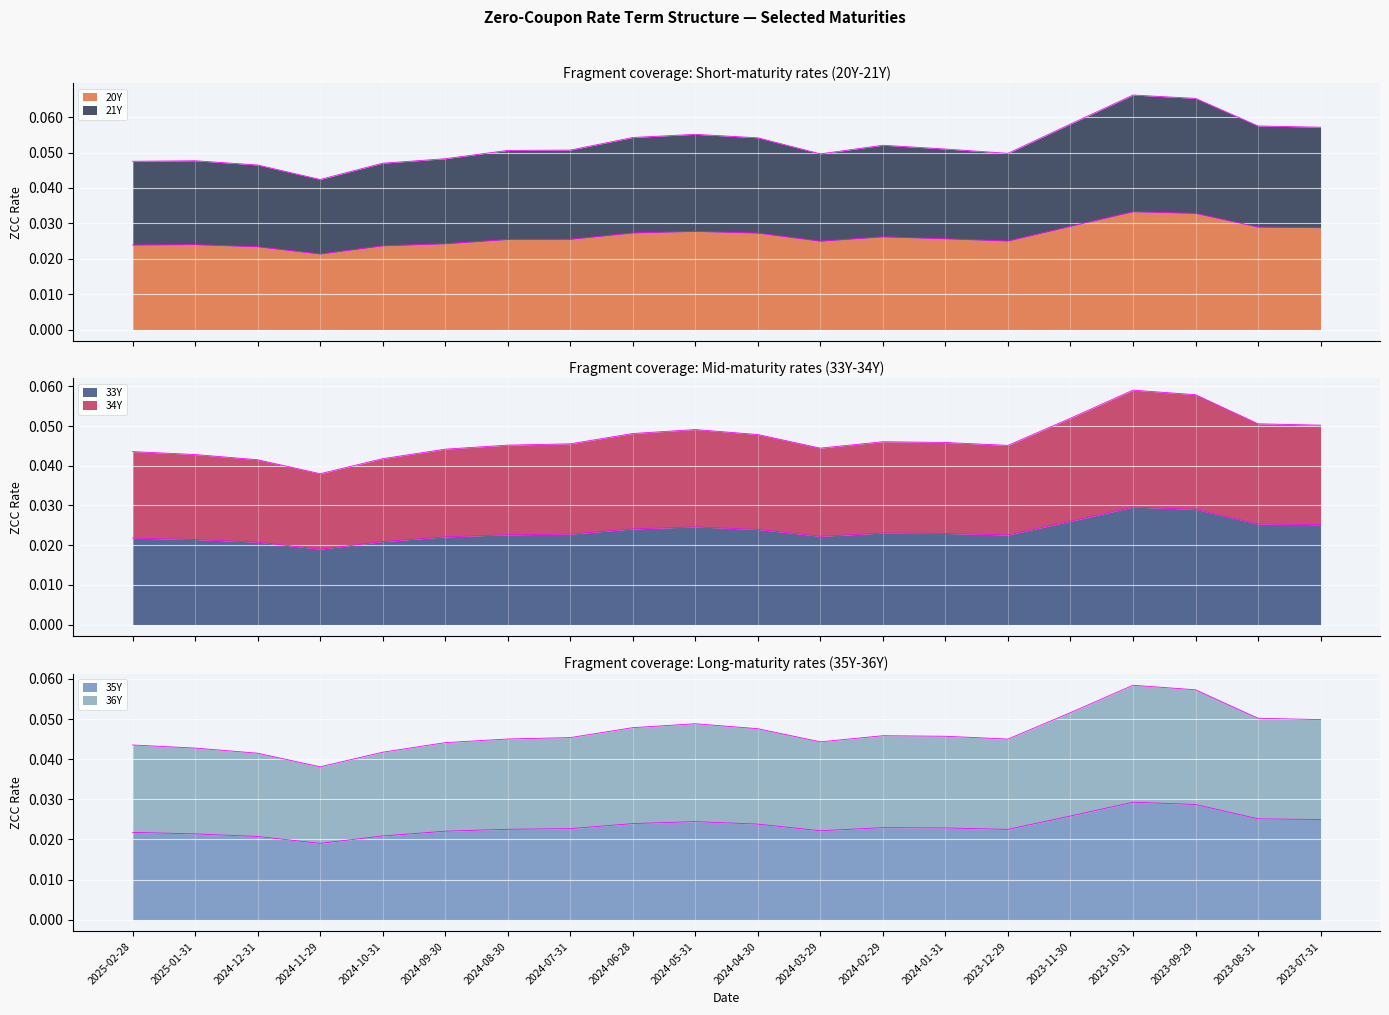

Is it true that 35Y equals 0.0 at 2025-01-31?

False